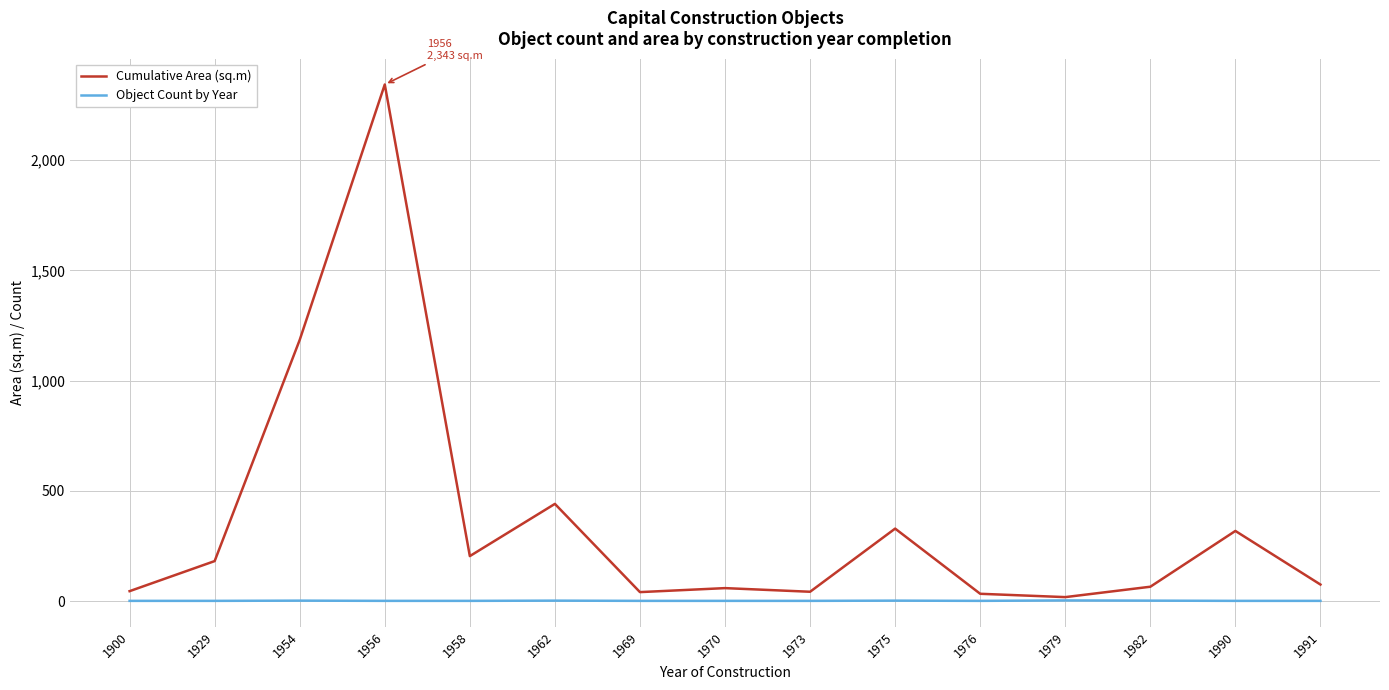

What is the minimum value shown in the chart?

1.0